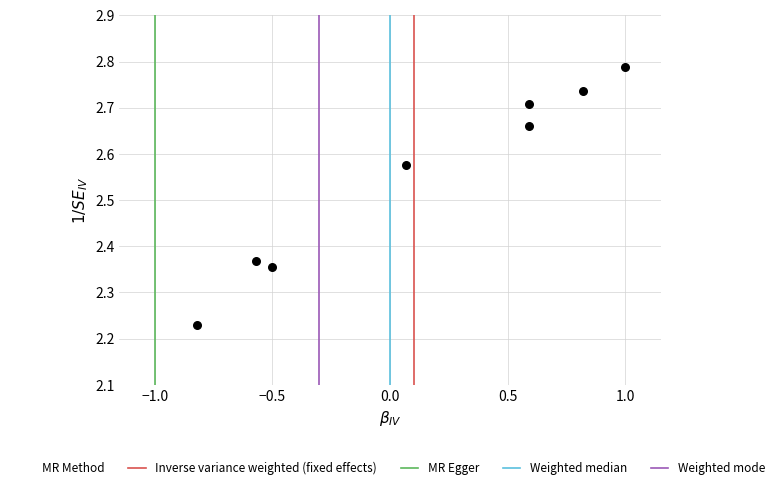

What is the range of Y values (max minus min)?

0.6